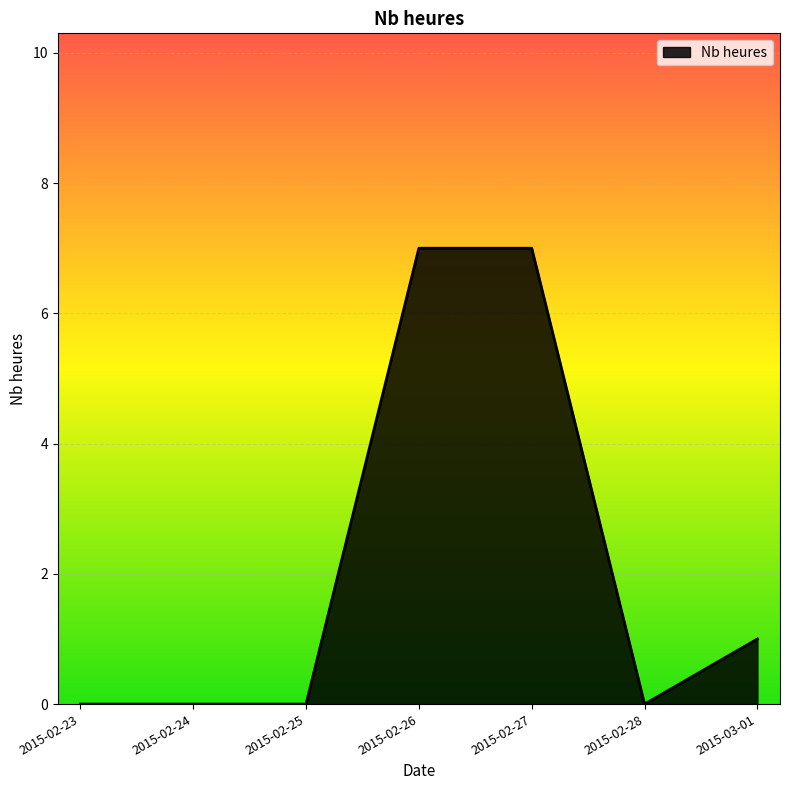

What is the sum of all values?

15